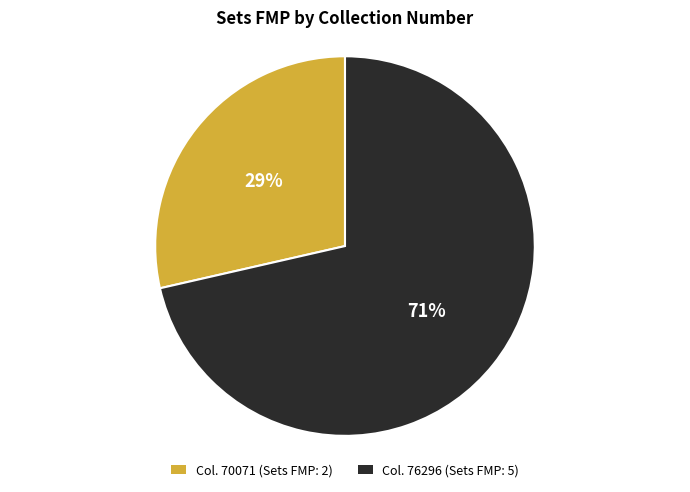

Is there a majority slice in this chart?

Yes